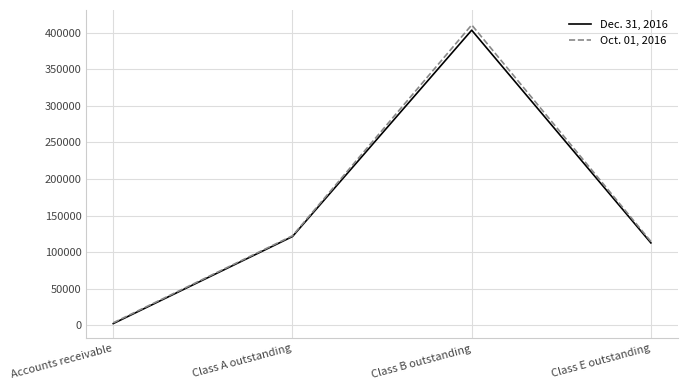

Reading left to right, what are all the values shown in this chart?

Dec. 31, 2016: Accounts receivable=2524	Class A outstanding=121450	Class B outstanding=403367	Class E outstanding=112714
Oct. 01, 2016: Accounts receivable=3584	Class A outstanding=122500	Class B outstanding=410537	Class E outstanding=114691